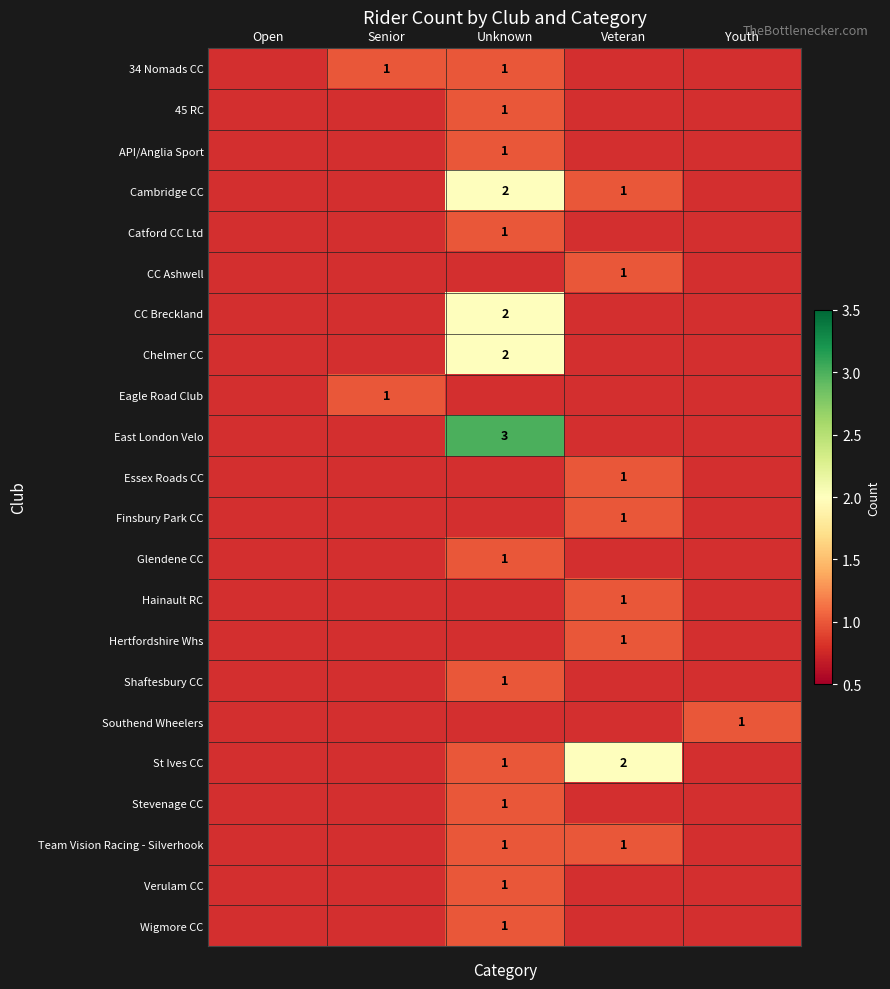

At which category does the chart reach its peak across all series?

Unknown